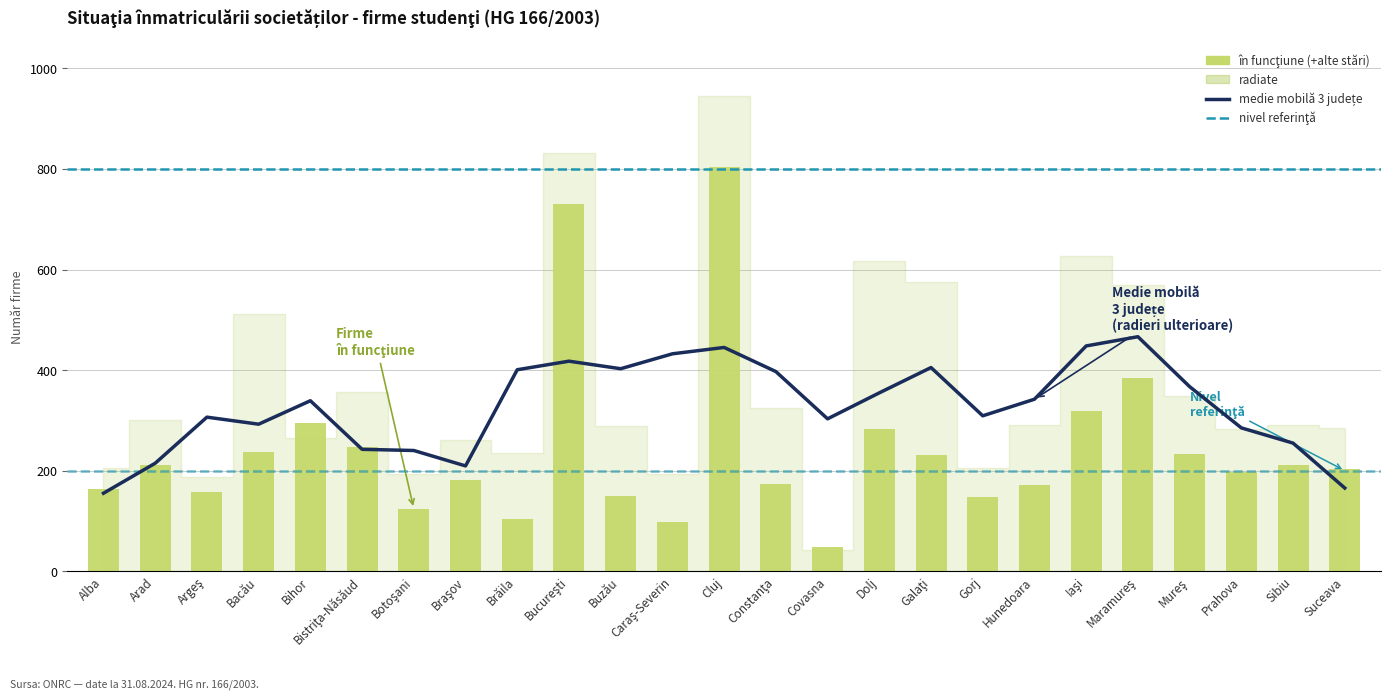

Is it true that în funcţiune equals 172 at Hunedoara?

True